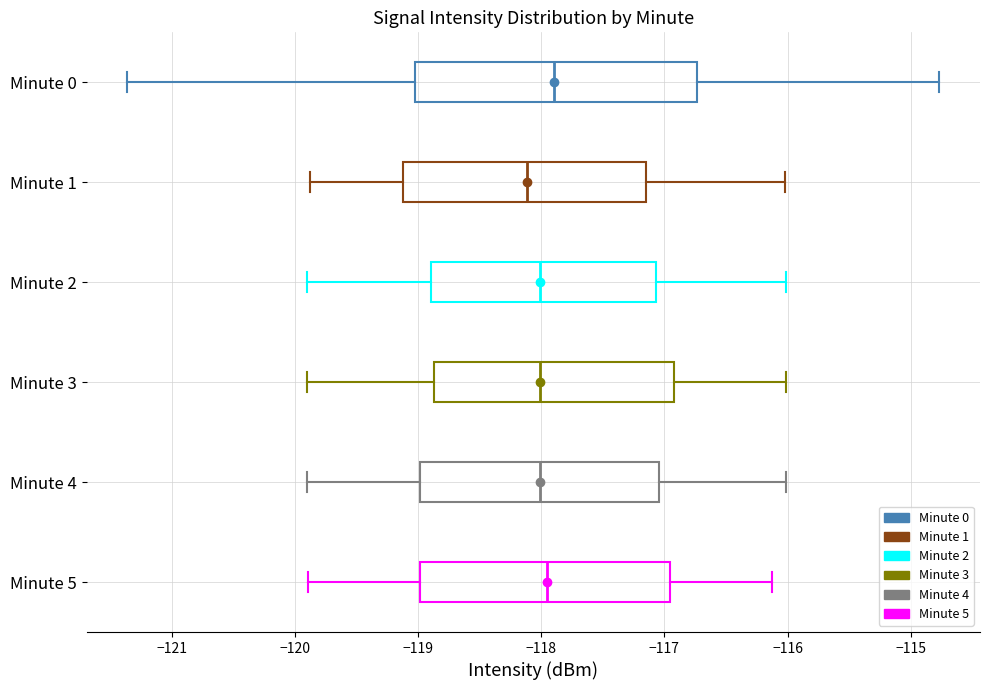

Reading bottom to top, read every box against the x-axis: the position of its median line, the range the box covers, and the ends of its whiskers. The values are not printed on the chart, so give them approximately, as read against the axis.

Minute 5: median -118.0, box -119.0 to -117.0, whiskers -119.9 to -116.1
Minute 4: median -118.0, box -119.0 to -117.0, whiskers -119.9 to -116.0
Minute 3: median -118.0, box -118.9 to -116.9, whiskers -119.9 to -116.0
Minute 2: median -118.0, box -118.9 to -117.1, whiskers -119.9 to -116.0
Minute 1: median -118.1, box -119.1 to -117.2, whiskers -119.9 to -116.0
Minute 0: median -117.9, box -119.0 to -116.7, whiskers -121.4 to -114.8